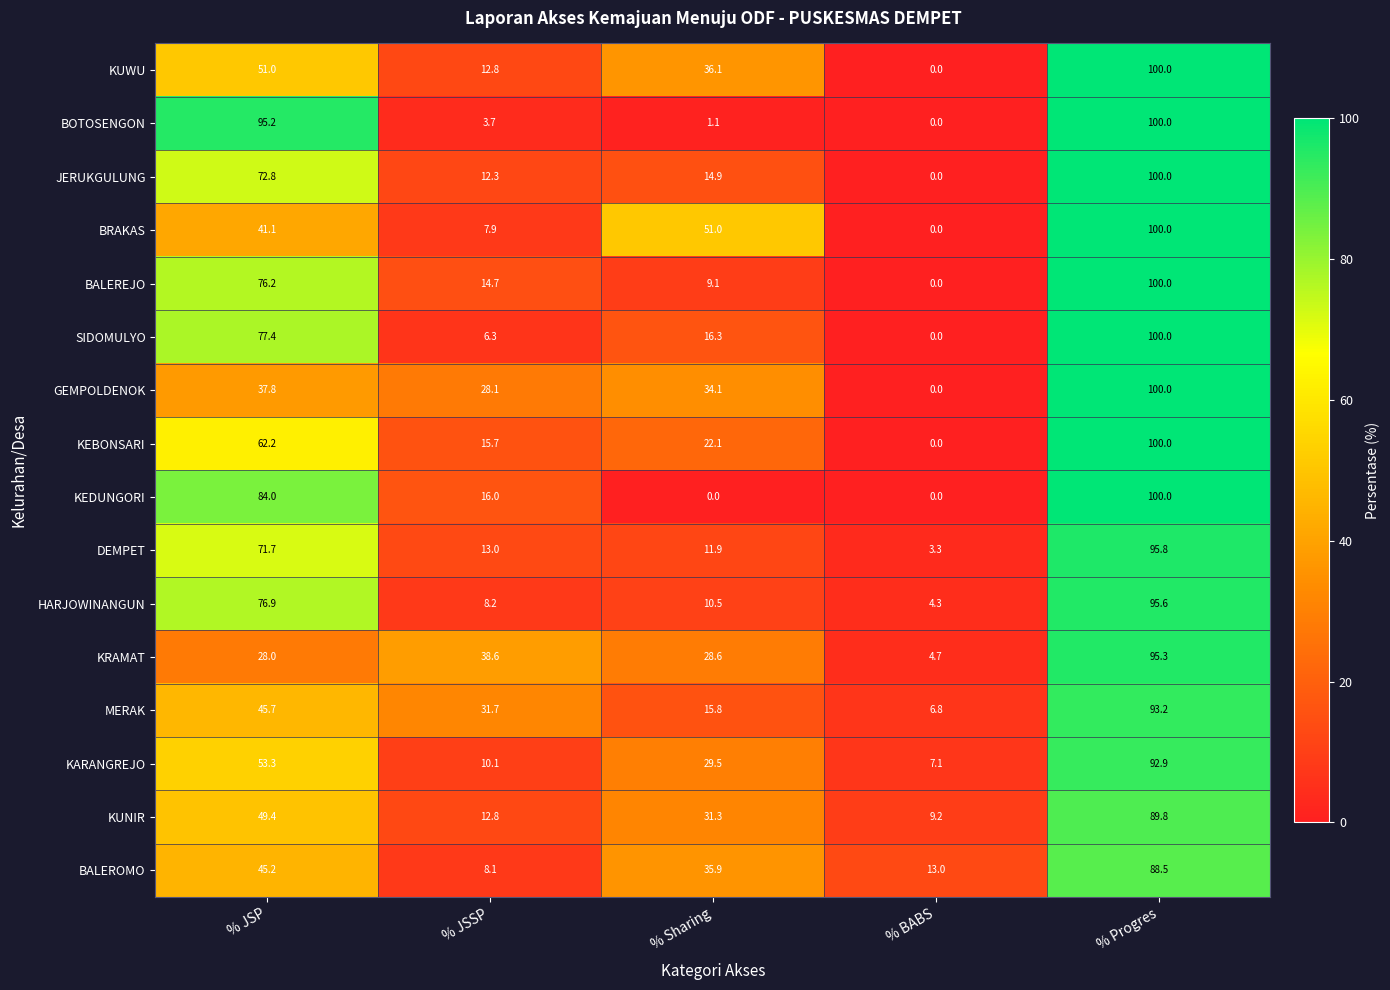

What is the difference between the highest and lowest values at % BABS?

13.0